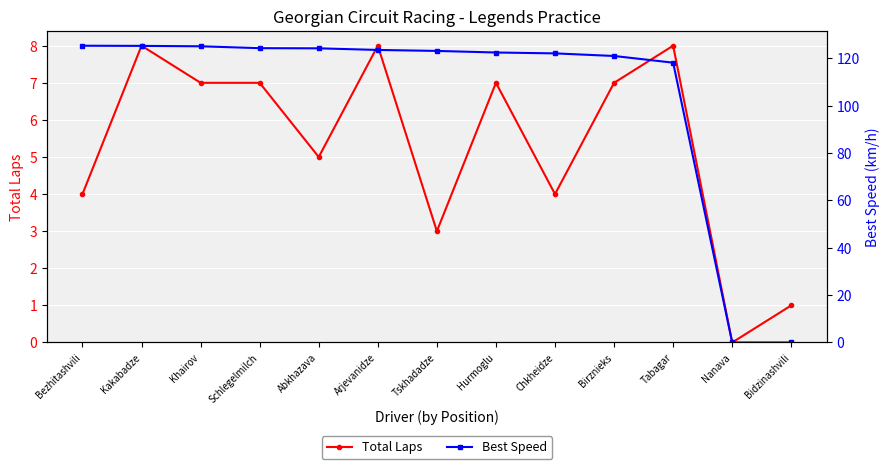

What is the value of the Best Speed point at the 7th from the left?

123.1